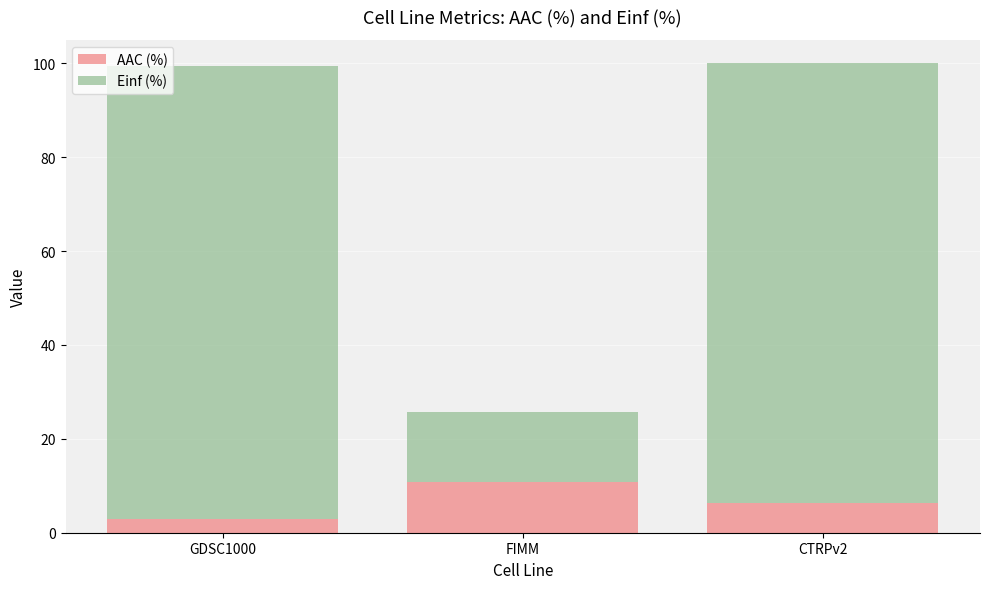

Rank the categories by AAC (%) value from highest to lowest.

FIMM, CTRPv2, GDSC1000